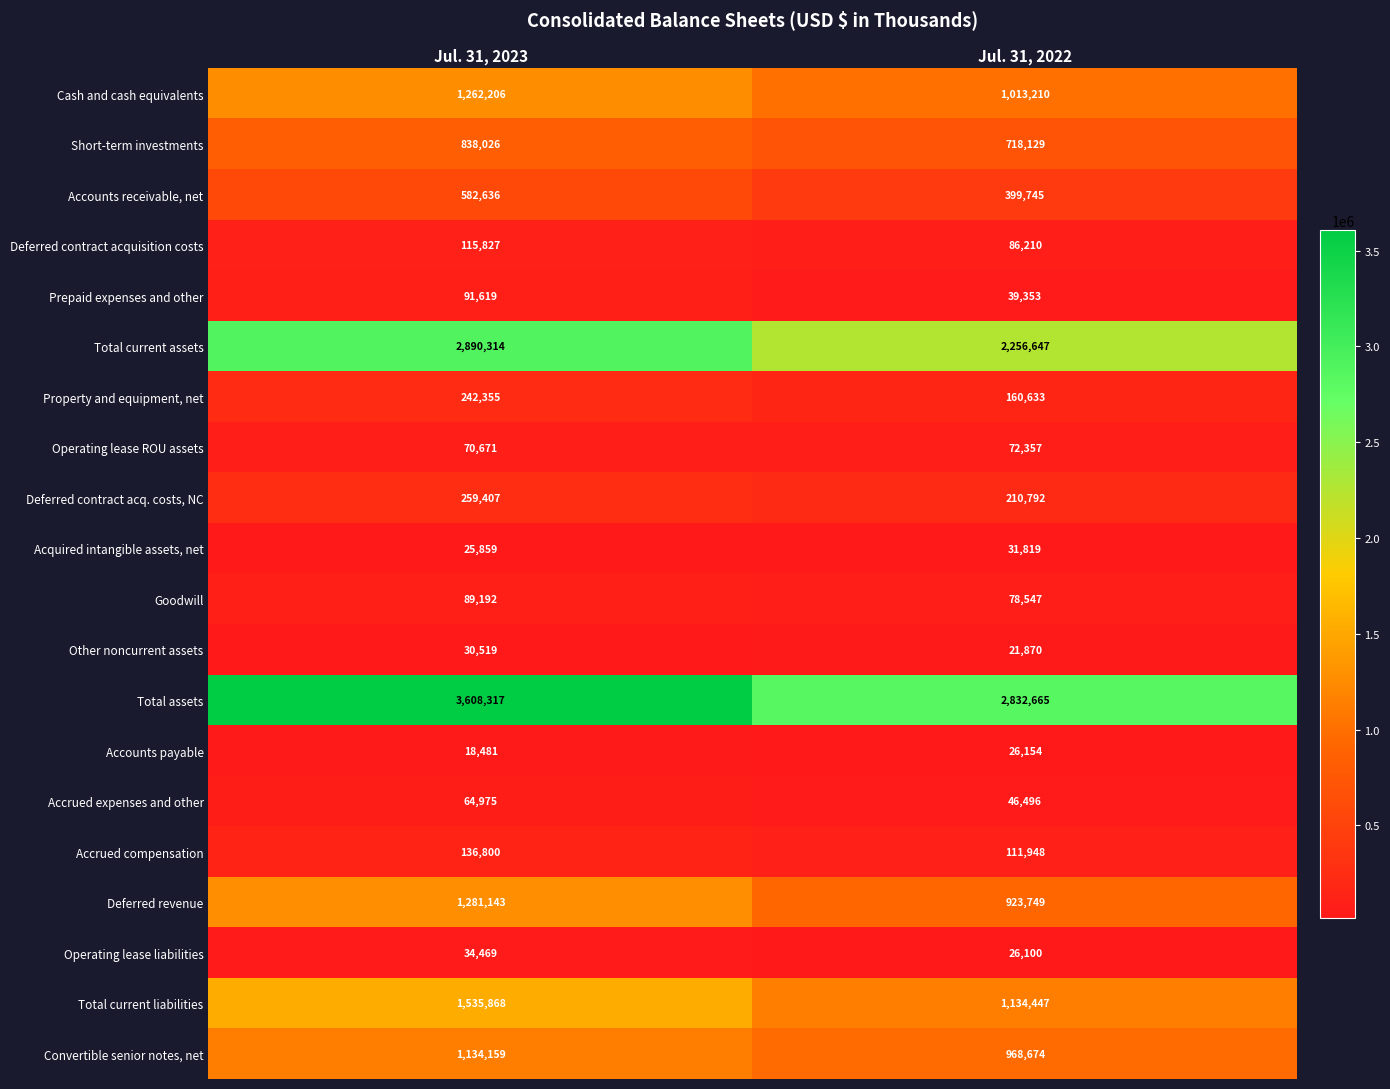

Which series has the largest total across all categories?

Total assets